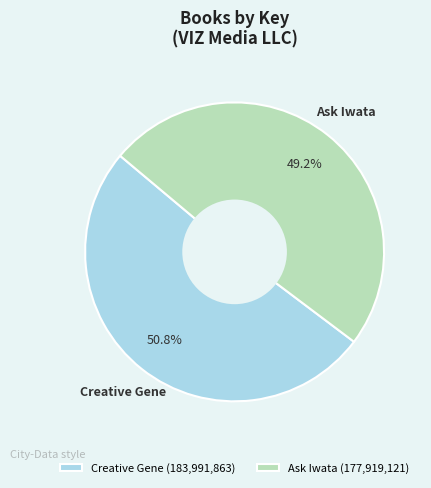

Which category accounts for the majority?

Creative Gene